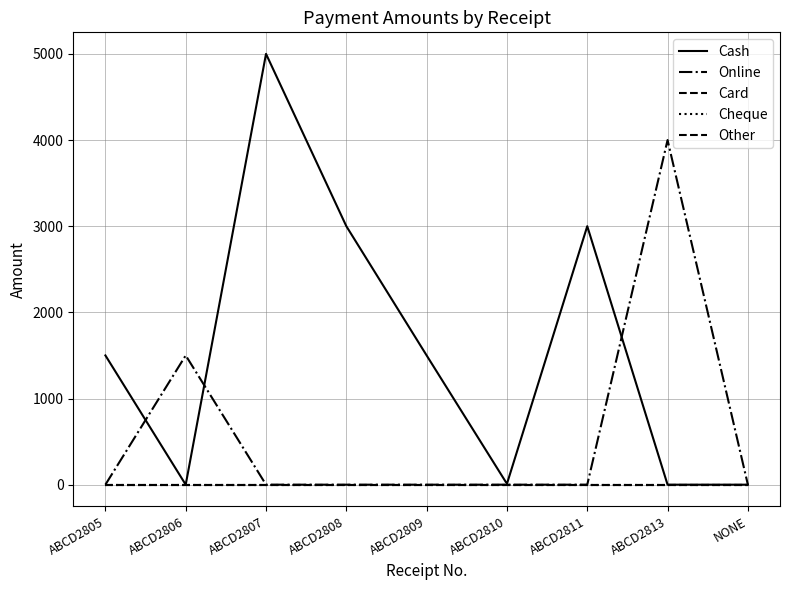

Does the chart have visible grid lines?

Yes